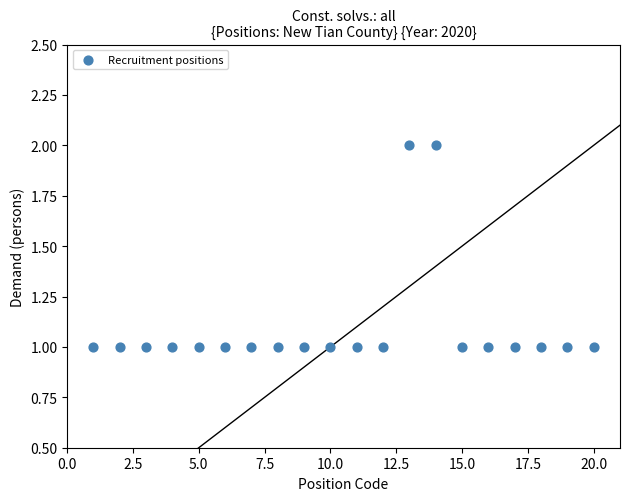

What is the range of X values (max minus min)?

19